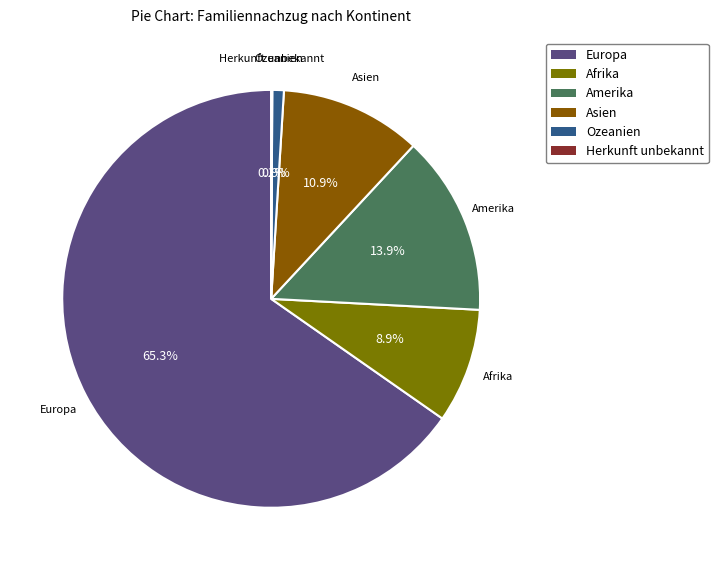

True or false: Asien accounts for 11% of the total.

True